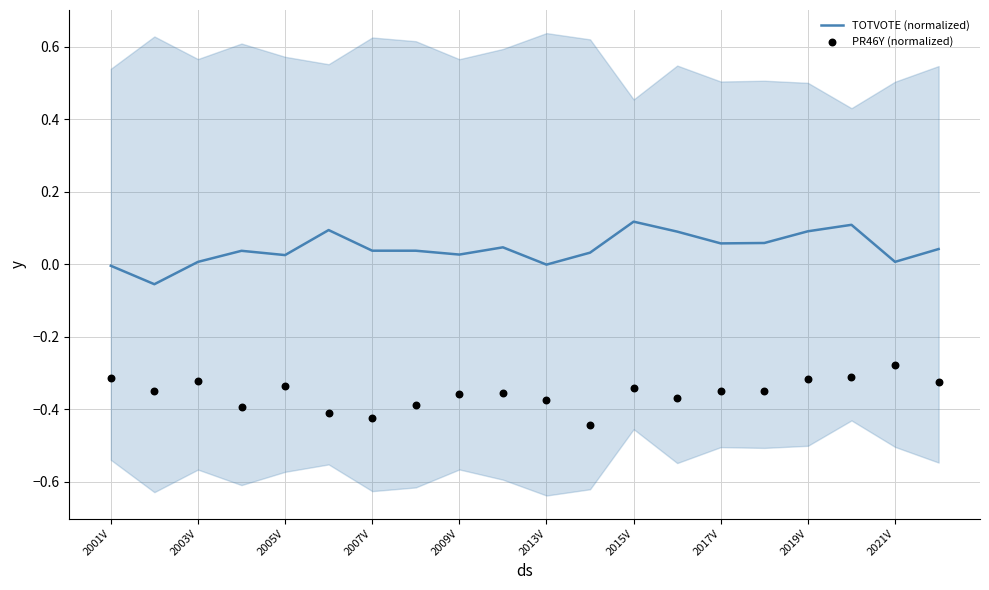

What are all the series names shown in the legend?

TOTVOTE (normalized), PR46Y (normalized)